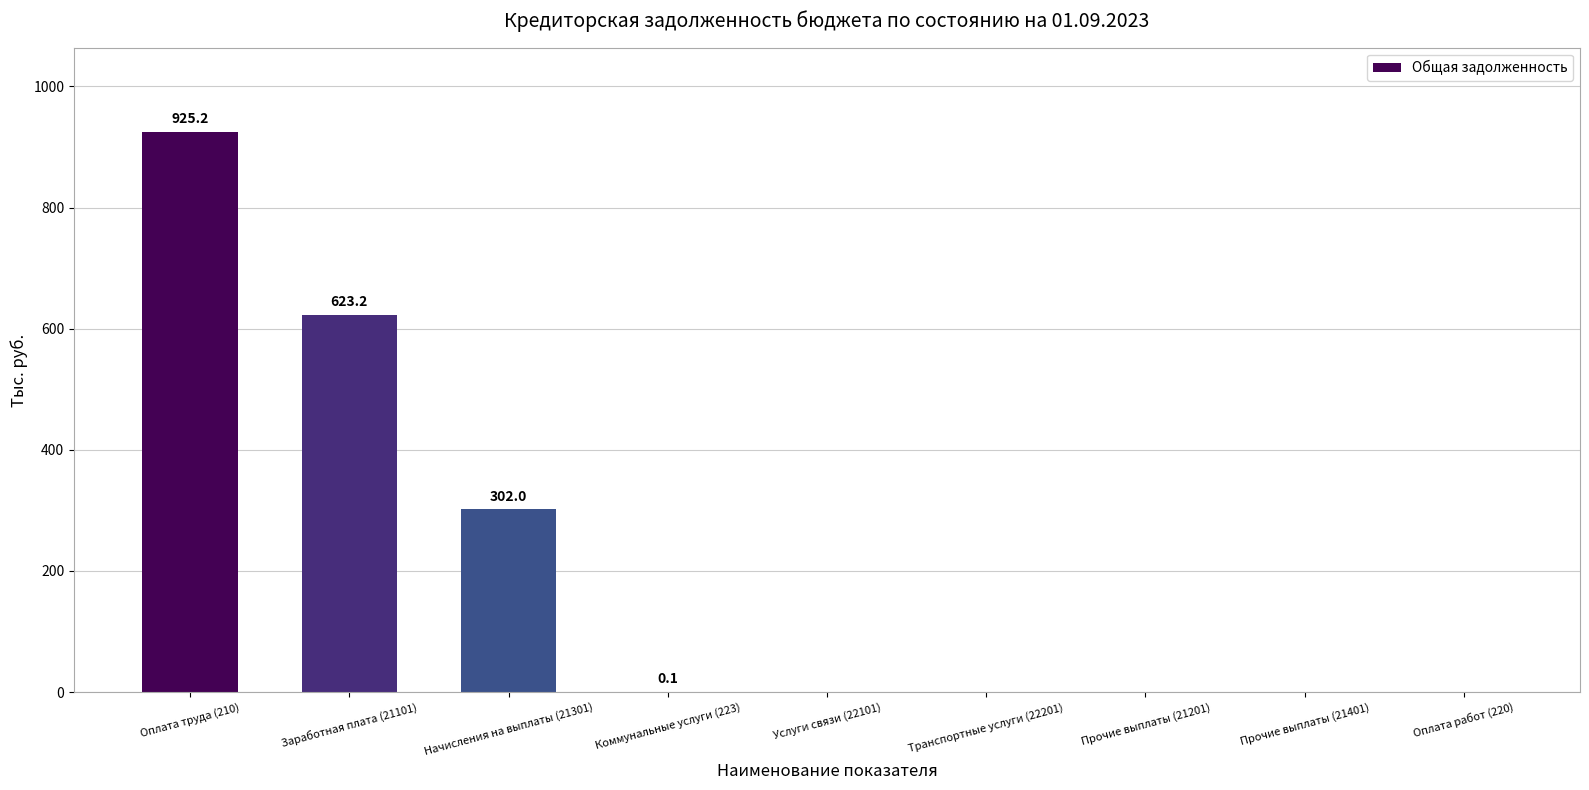

What is the sum of the values at Оплата труда (210) and Коммунальные услуги (223)?

925.3